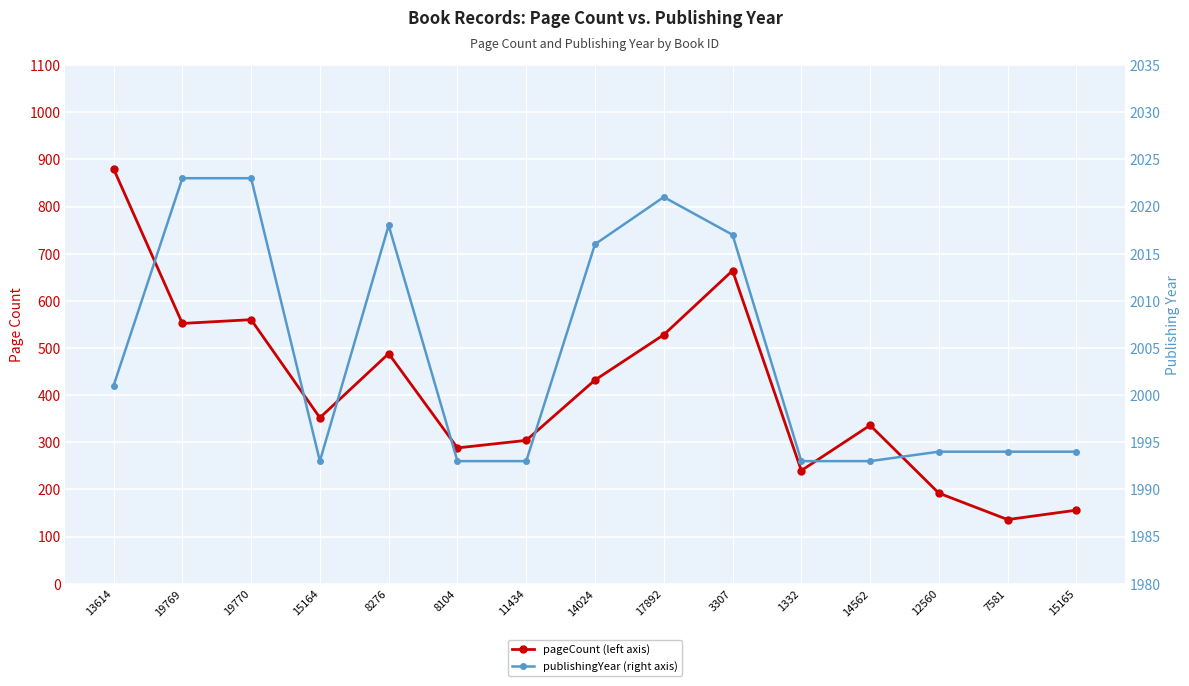

True or false: pageCount and publishingYear intersect in this chart.

False